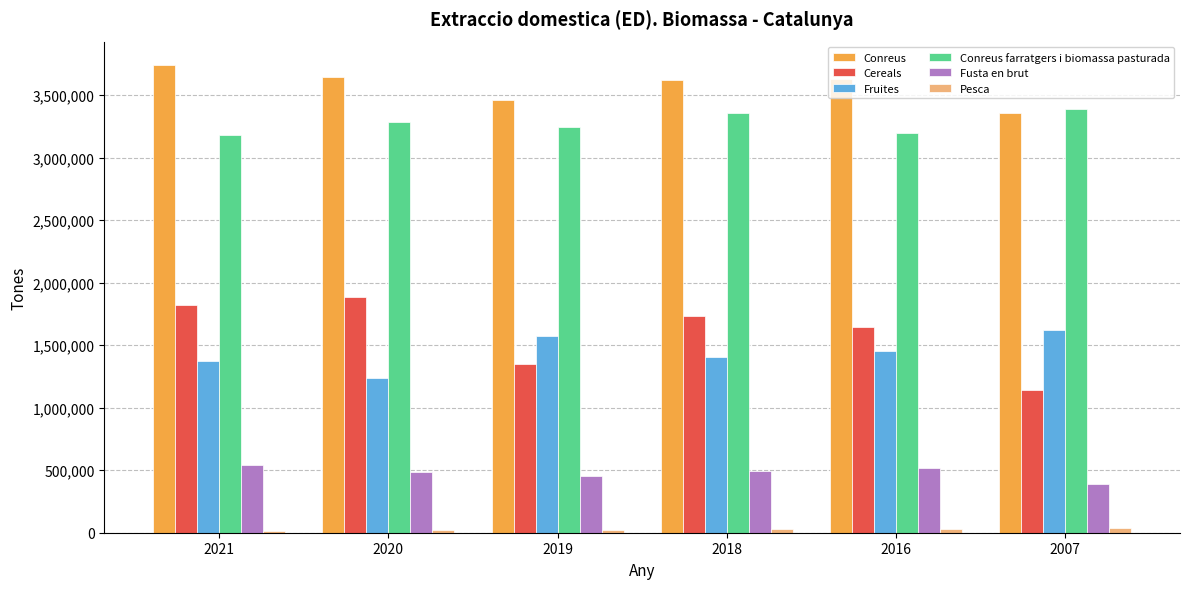

Which series has the largest range (max minus min)?

Cereals